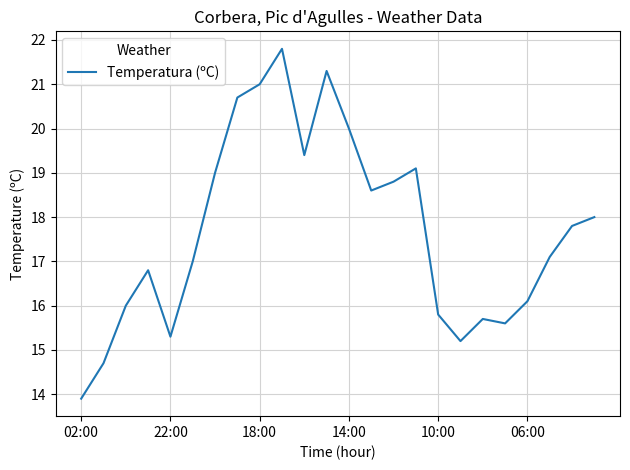

Reading left to right, extract all data points from this chart.

13.9	14.7	16.0	16.8	15.3	17.0	19.0	20.7	21.0	21.8	19.4	21.3	20.0	18.6	18.8	19.1	15.8	15.2	15.7	15.6	16.1	17.1	17.8	18.0